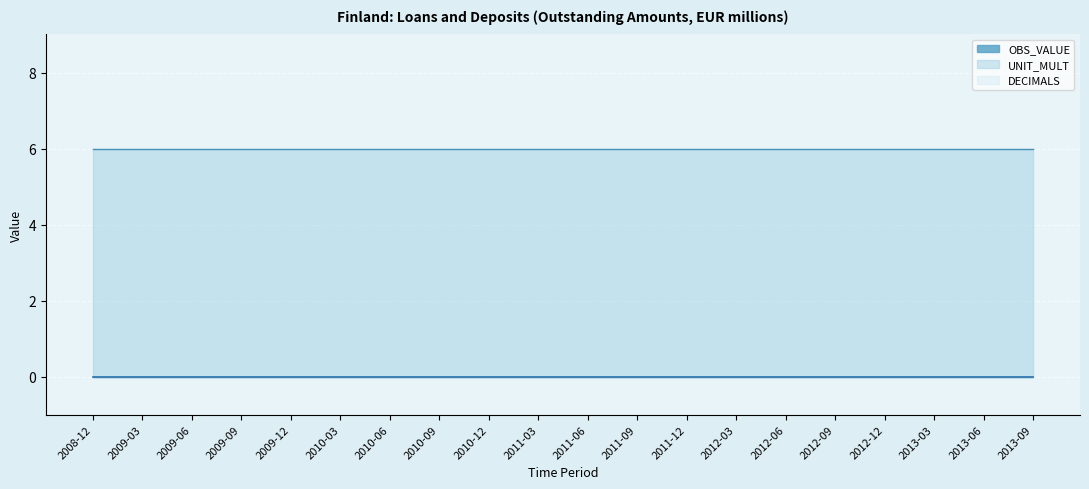

What position from the right is 2012-06?

6